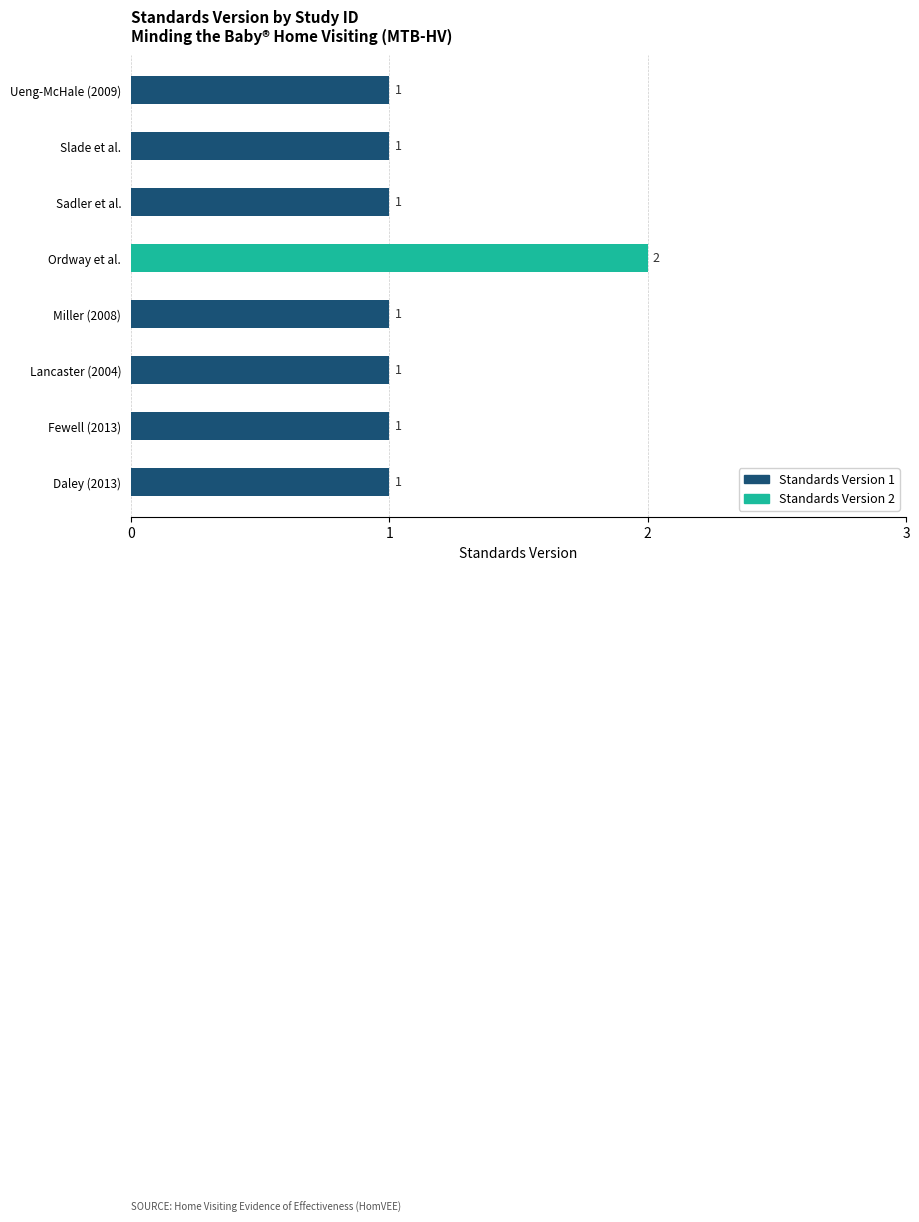

How many categories are shown in the chart?

8